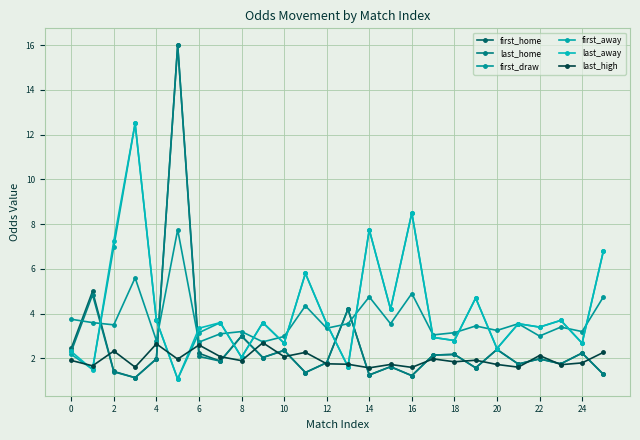

True or false: first_away and first_draw intersect in this chart.

True